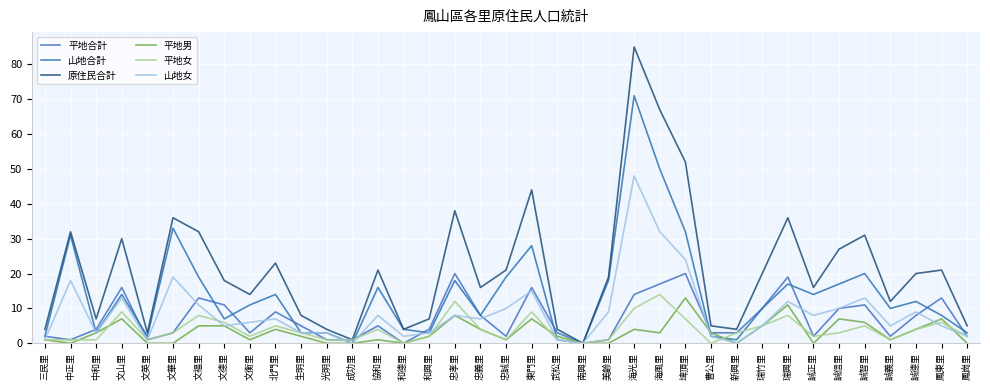

Rank the series at 文衡里 from lowest to highest value.

平地男, 平地女, 平地合計, 山地女, 山地合計, 原住民合計